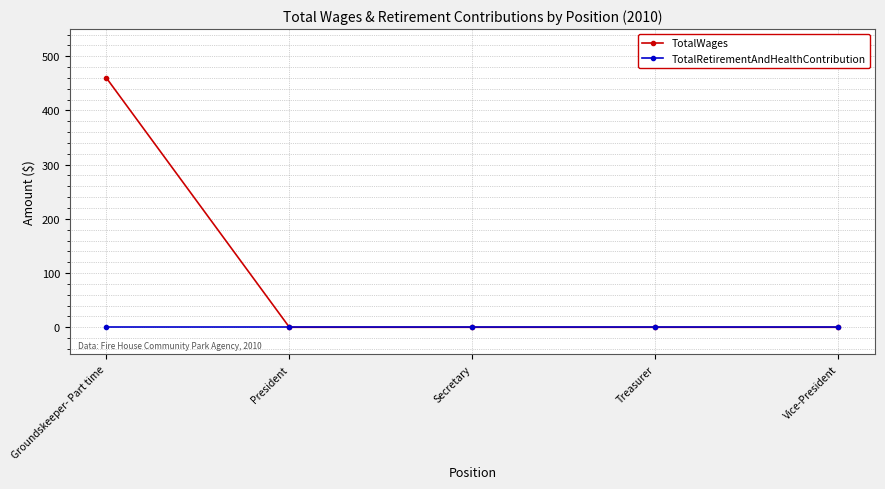

What position from the left is Secretary?

3